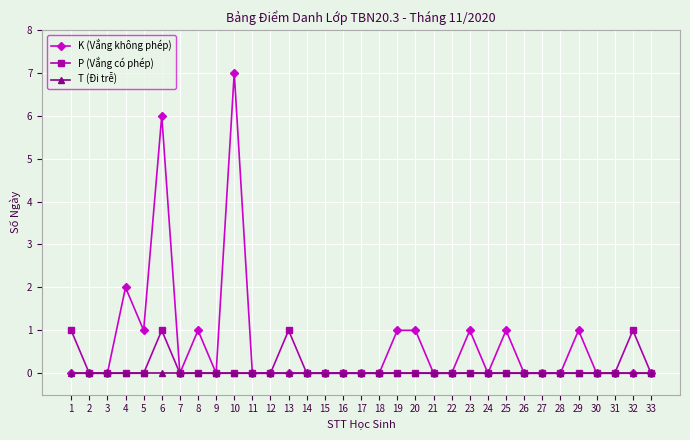

What is the average value of the K (Vắng không phép) series?

1